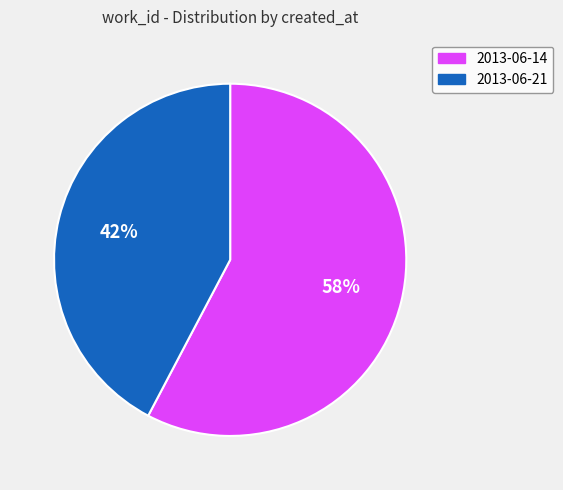

True or false: 2013-06-14 accounts for 66% of the total.

False